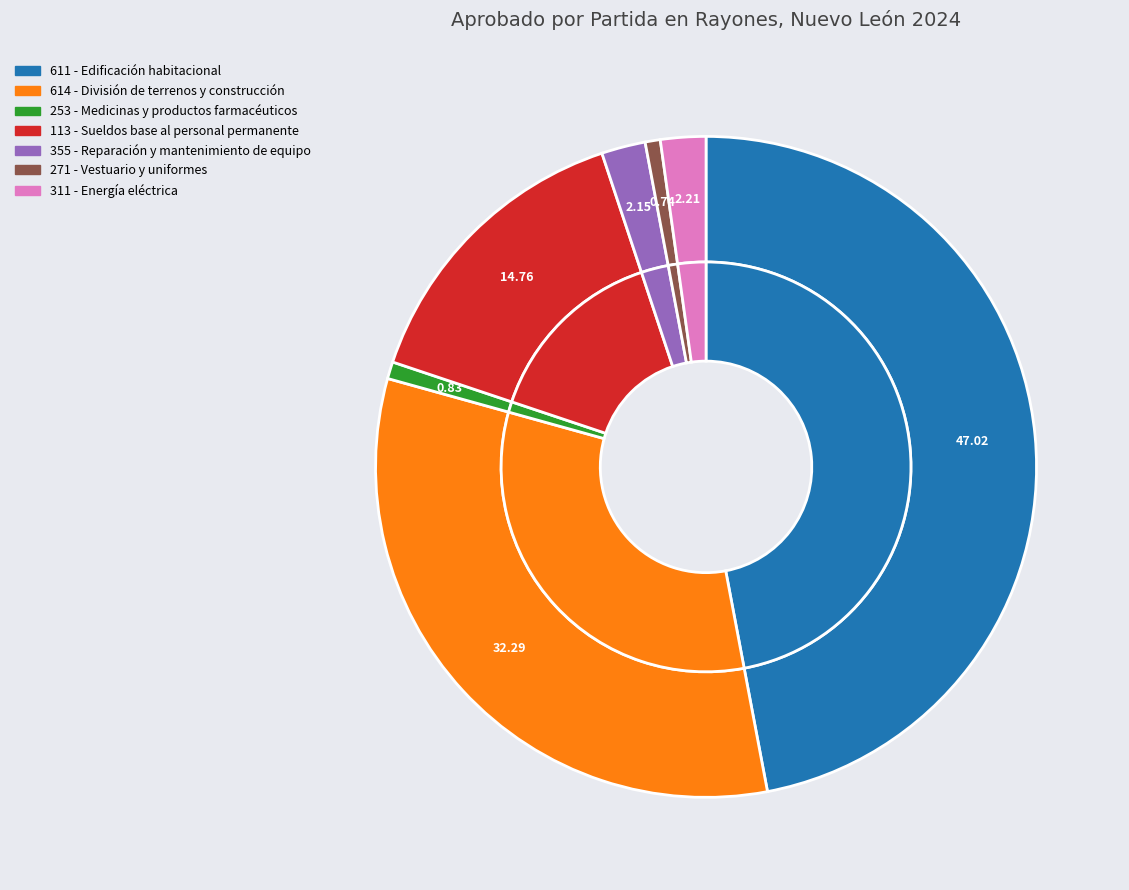

Between 611 - Edificación habitacional and 253 - Medicinas y productos farmacéuticos, which is larger?

611 - Edificación habitacional